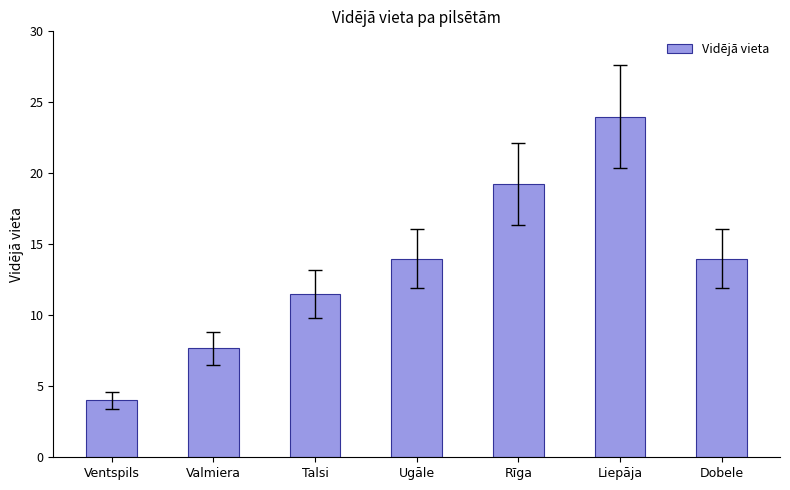

Between Talsi and Ugāle, which is larger?

Ugāle